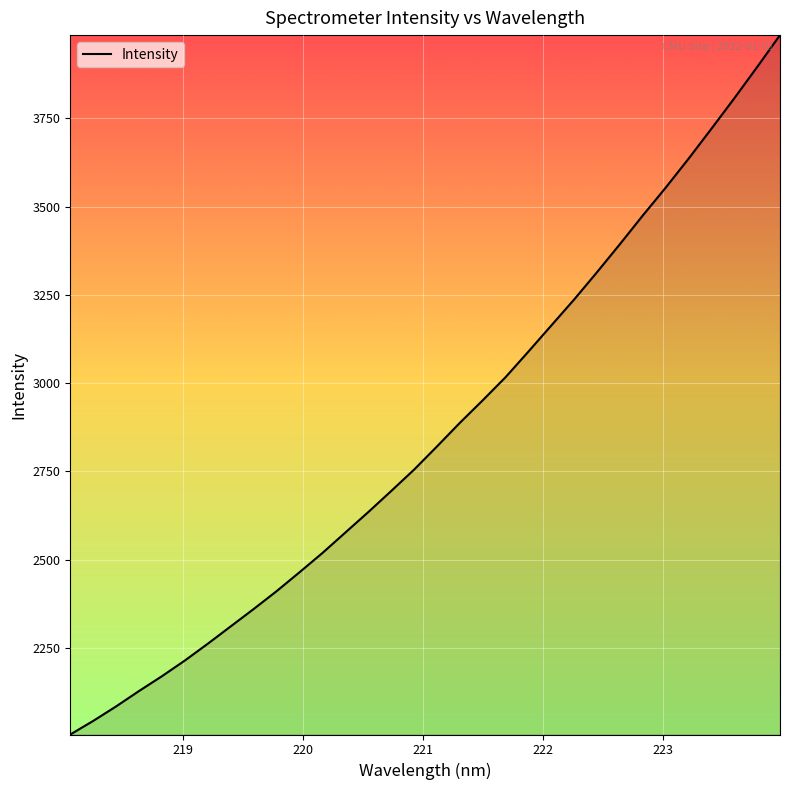

What is the smallest value displayed?

2004.4